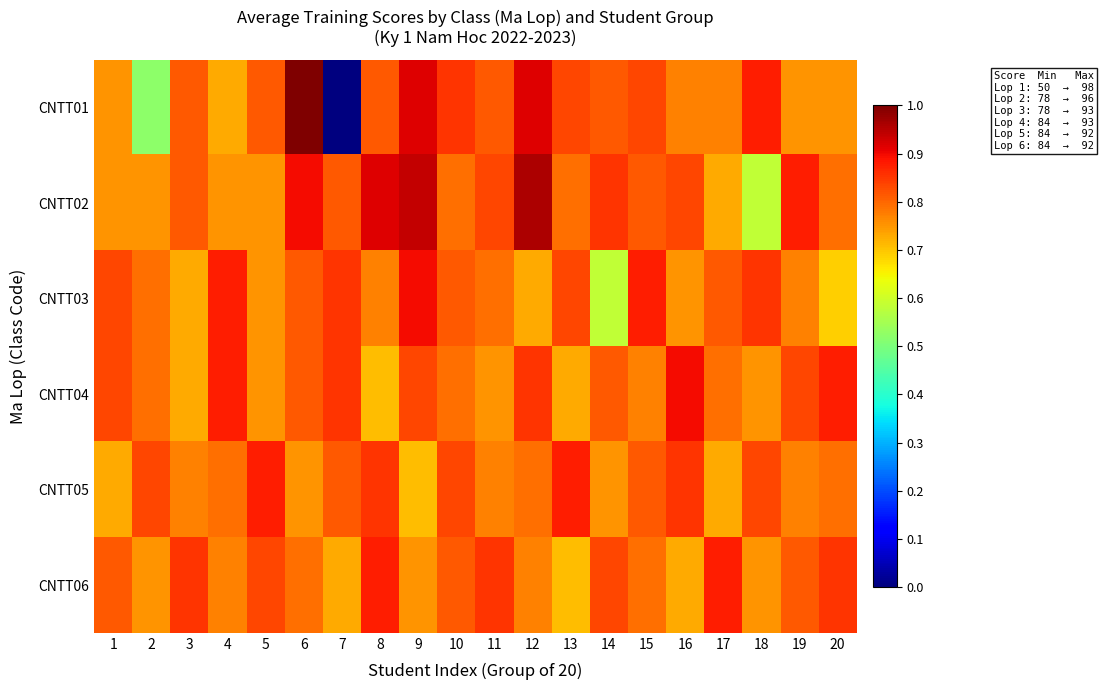

Which series has the largest range (max minus min)?

CNTT01